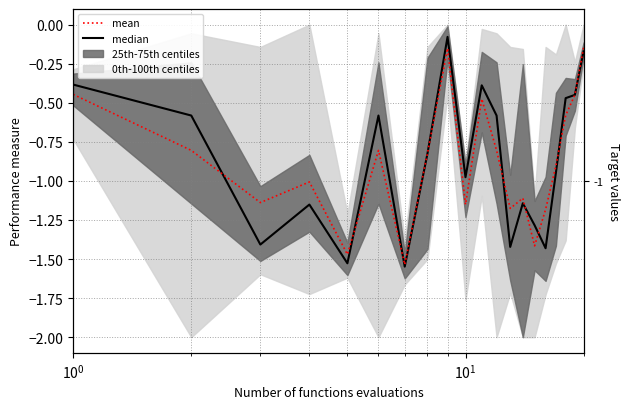

At how many categories does at least one series exceed -1?

12